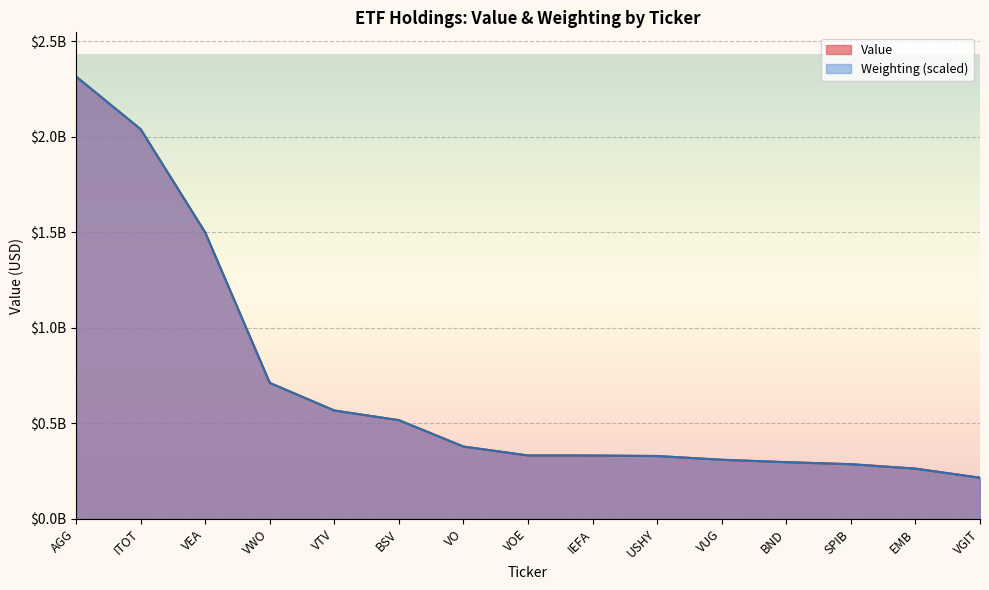

At VWO, list the series in order from largest to smallest.

Weighting, Value